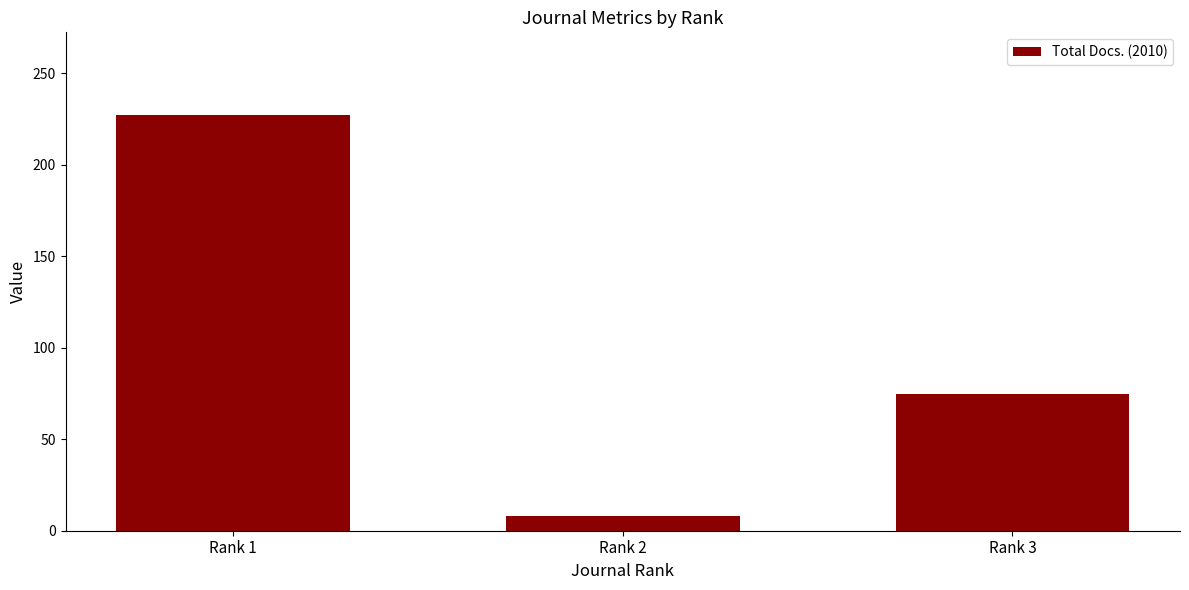

List the labels in order of value, smallest first.

Rank 2, Rank 3, Rank 1